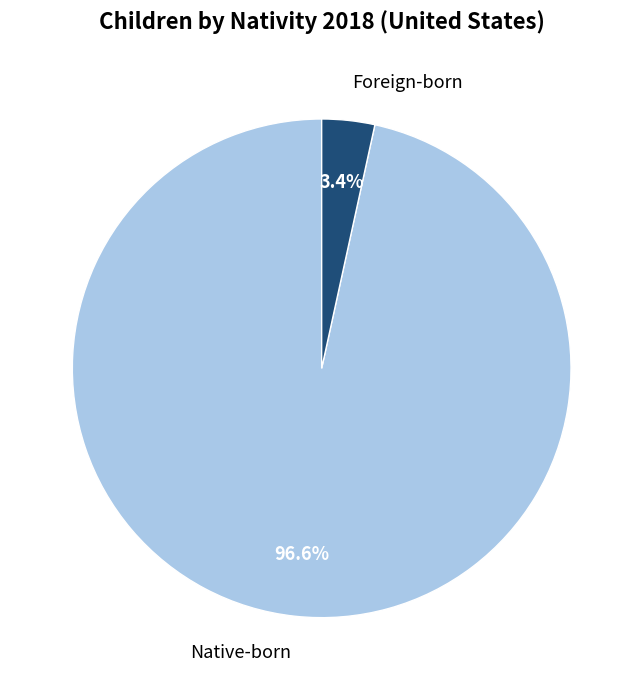

To the nearest percent, what is the difference between the largest and smallest slice percentages?

93%